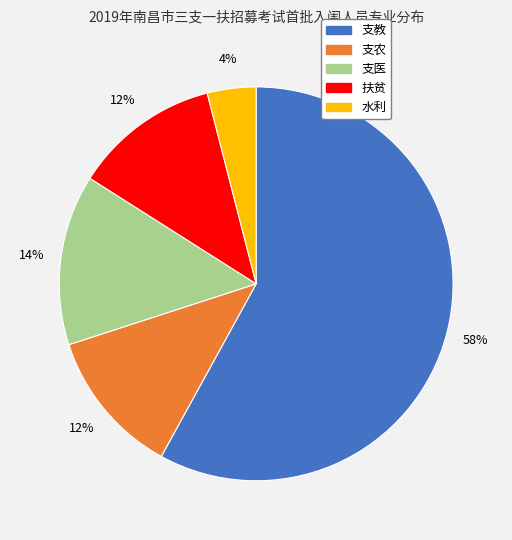

To the nearest percent, what portion does 支教 represent?

58%